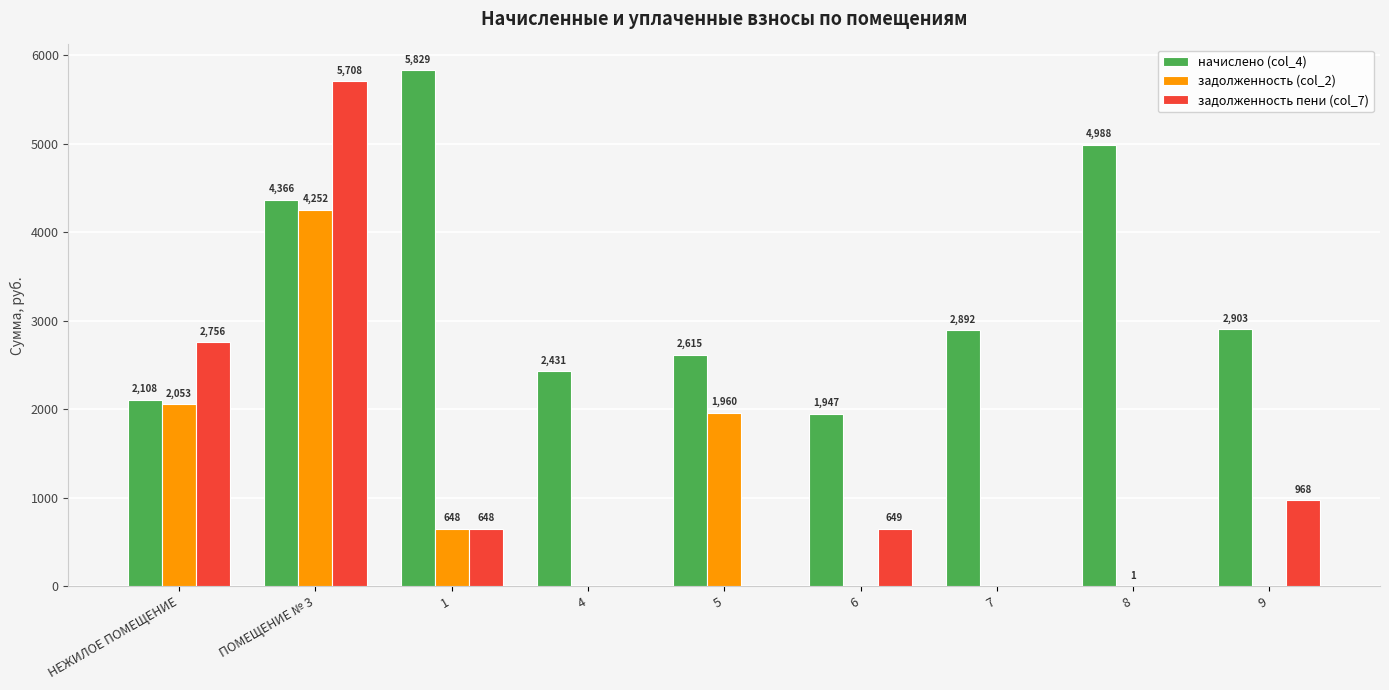

What is the average value of the задолженность (col_2) series?

990.4